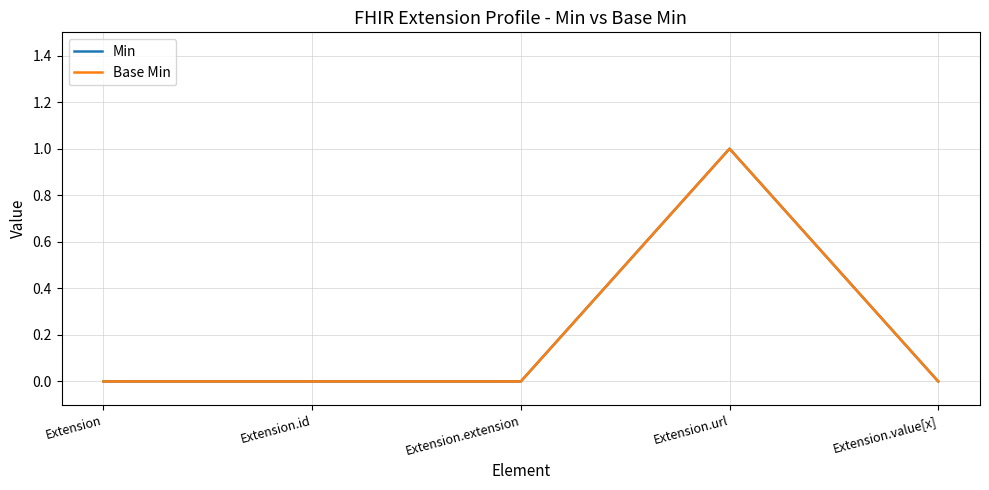

Which series has the widest spread of values?

Min